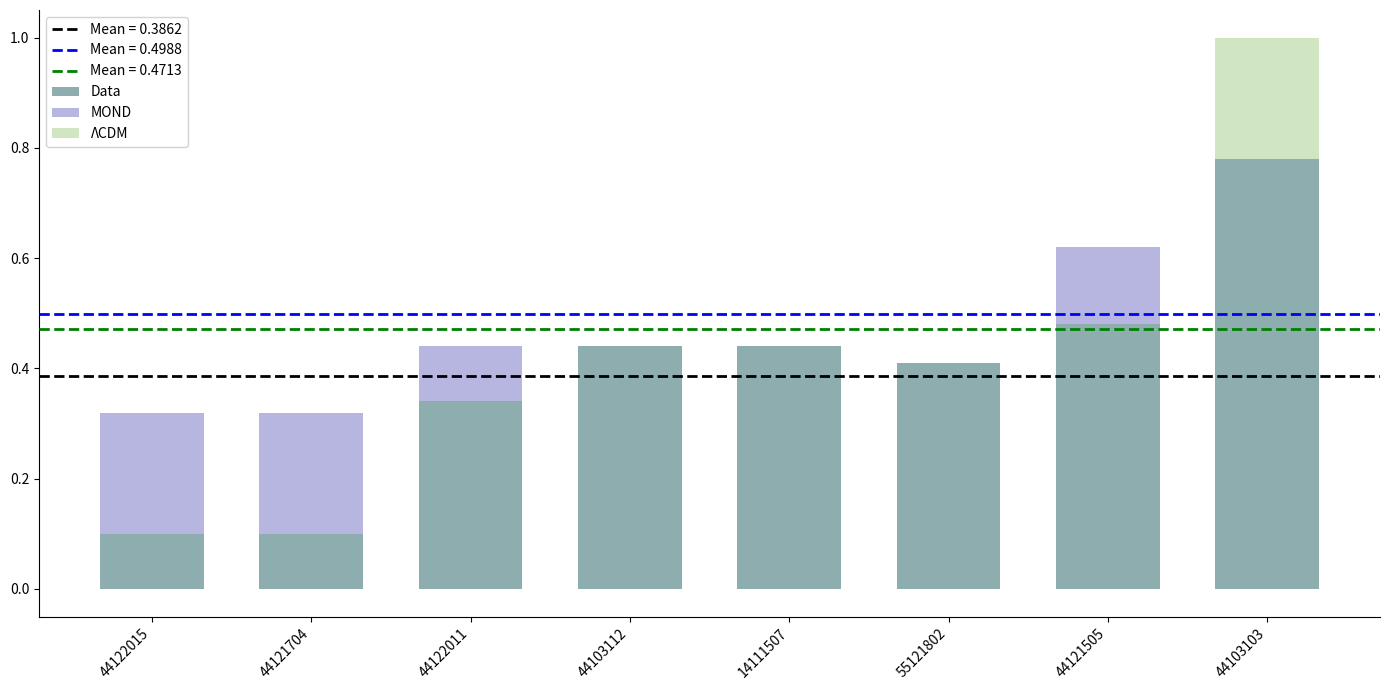

At which label does Data reach its peak?

44103103